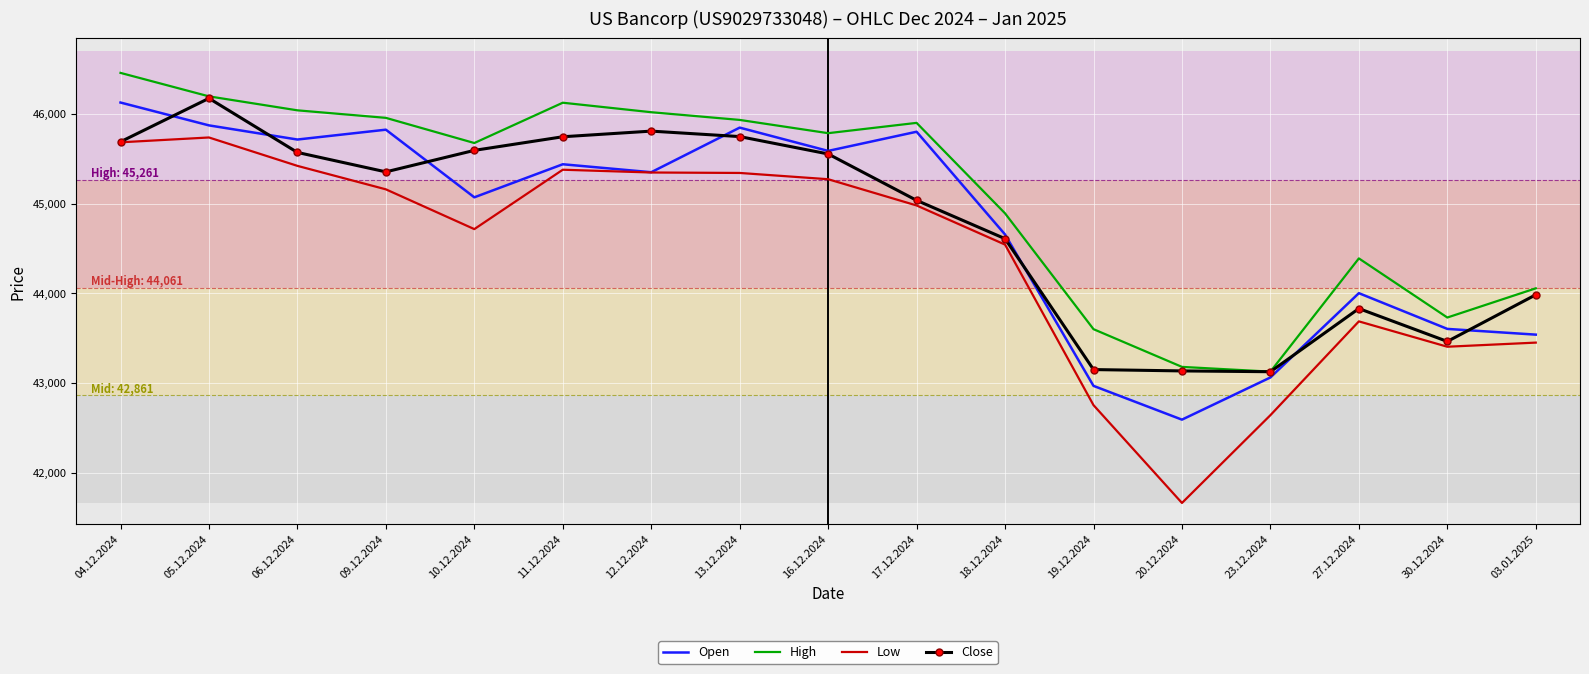

Which series has the largest total across all categories?

High